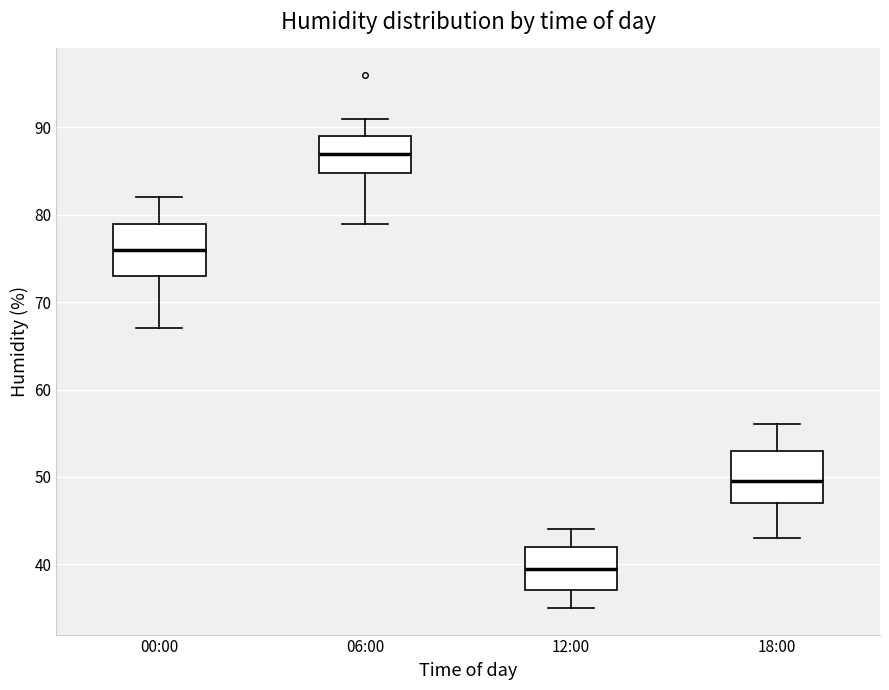

Reading left to right, read every box against the y-axis: the position of its median line, the range the box covers, and the ends of its whiskers. The values are not printed on the chart, so give them approximately, as read against the axis.

00:00: median 76, box 73 to 79, whiskers 67 to 82
06:00: median 87, box 85 to 89, whiskers 79 to 91
12:00: median 40, box 37 to 42, whiskers 35 to 44
18:00: median 50, box 47 to 53, whiskers 43 to 56